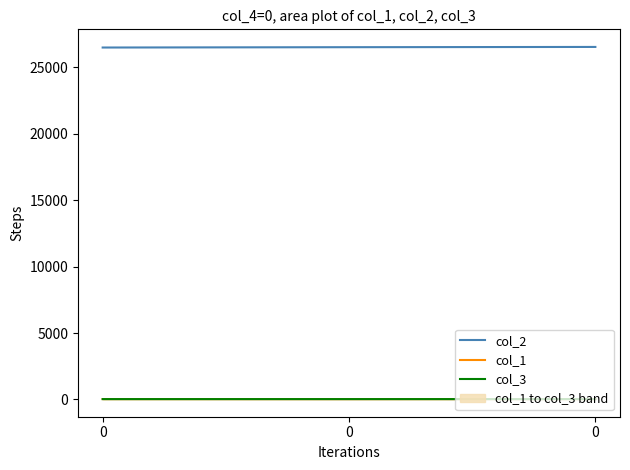

Does the chart display data point markers on the line(s)?

No